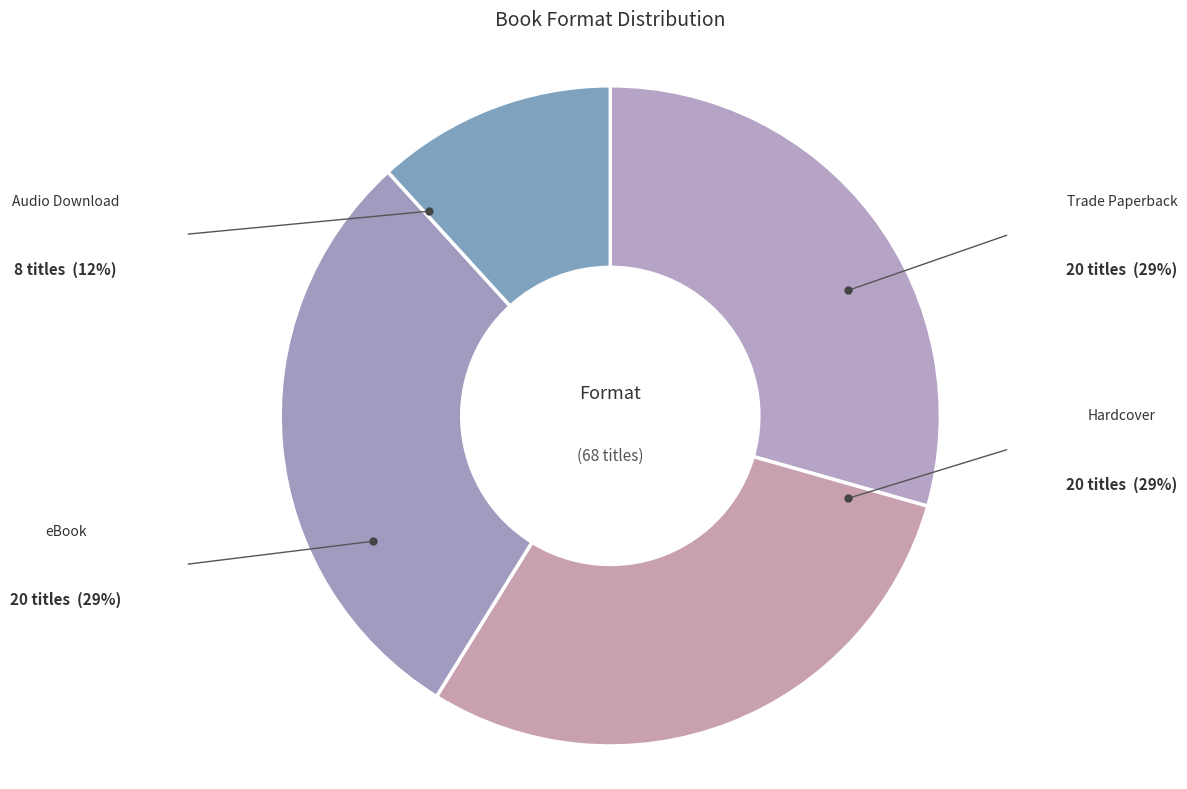

To the nearest percent, what is the difference between the Audio Download and eBook slice percentages?

18%